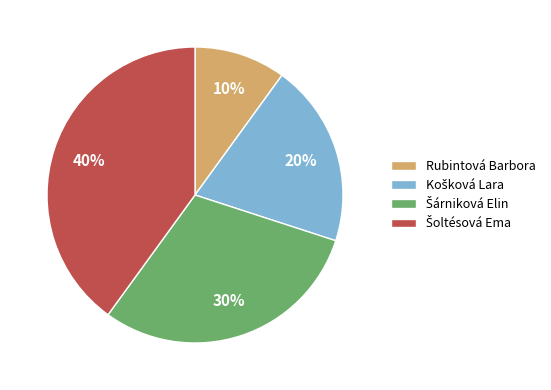

Is there any slice that represents more than half of the pie?

No